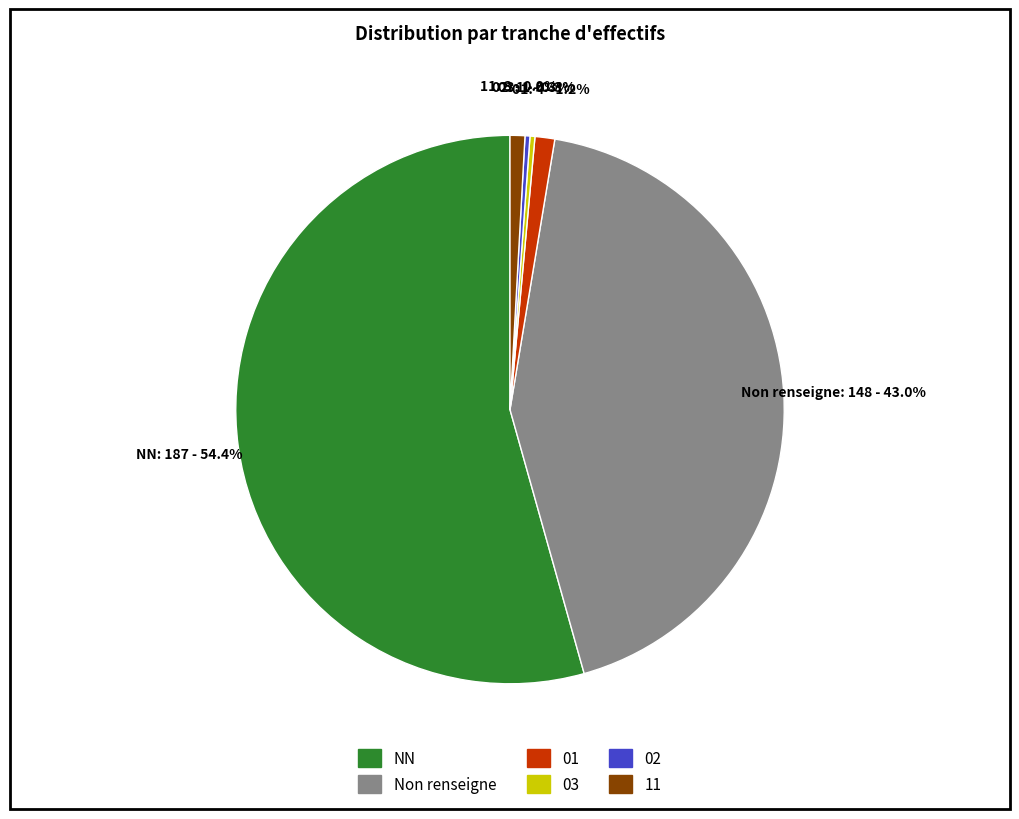

How many segments does this pie chart have?

6